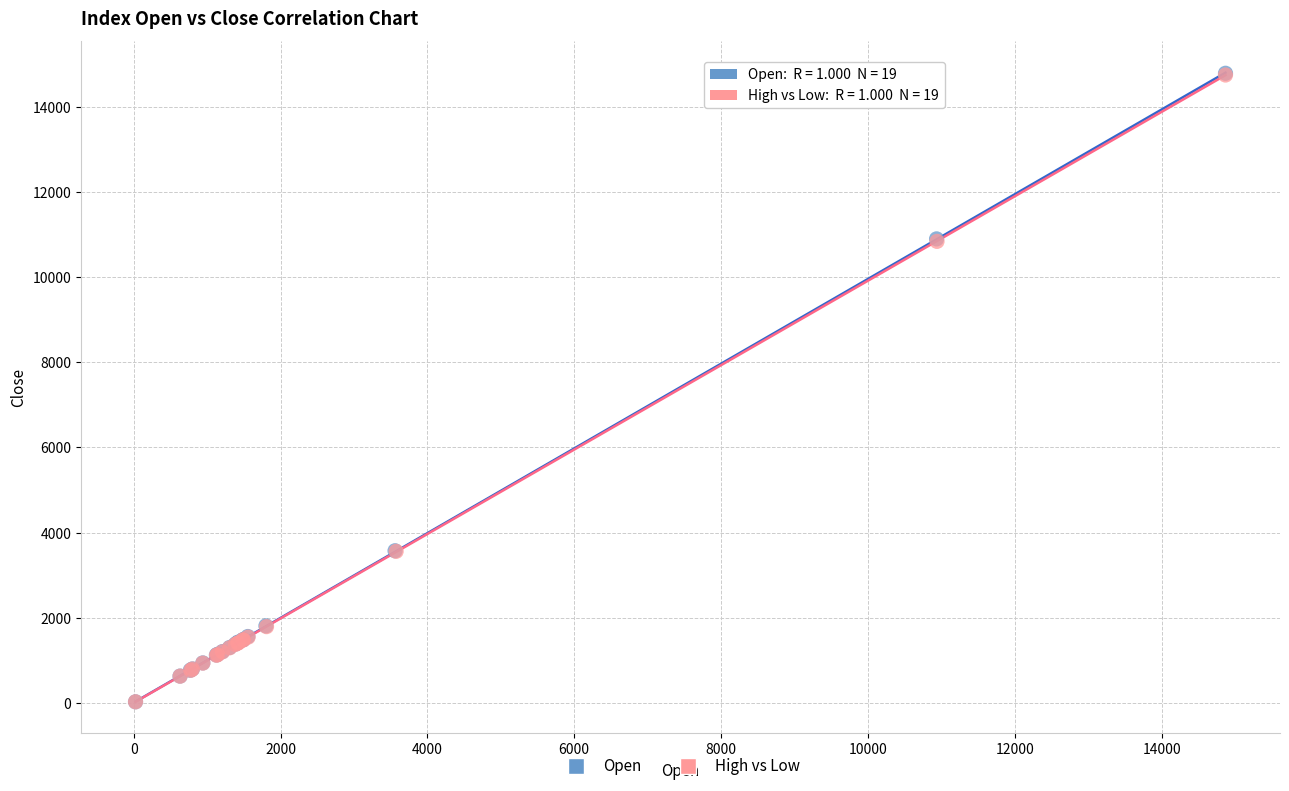

Which series has the largest Y range (max minus min)?

Open